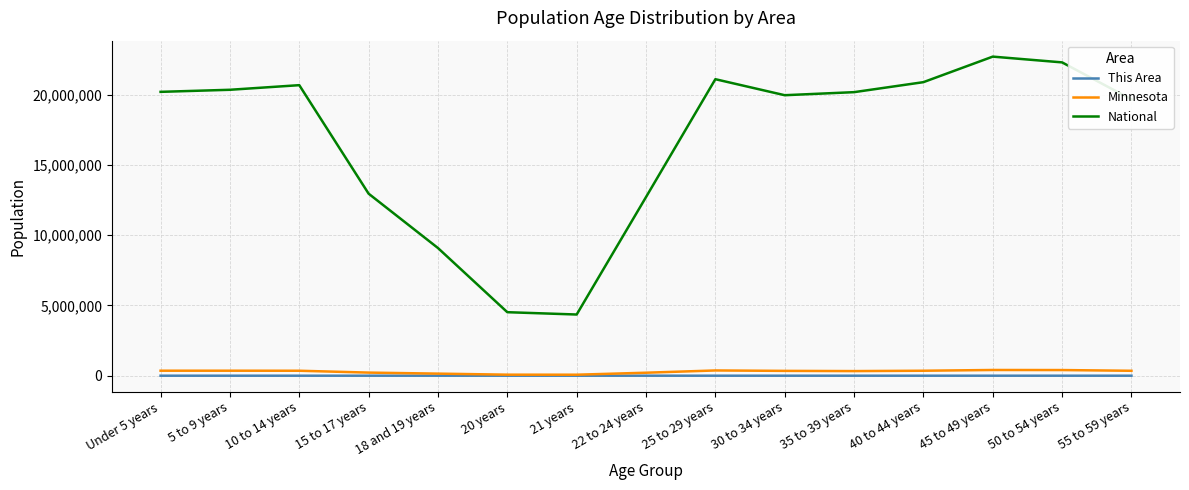

Rank the series by their maximum value, from highest to lowest.

National, Minnesota, This Area